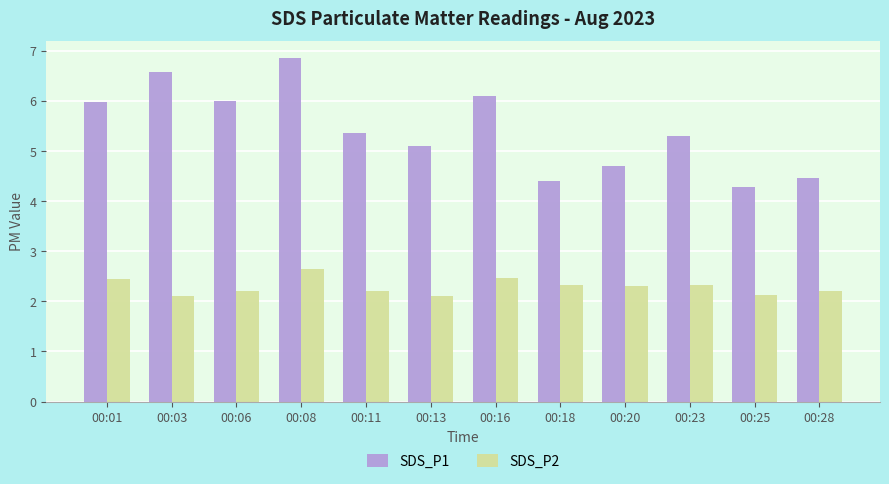

Does the chart contain any negative values?

No